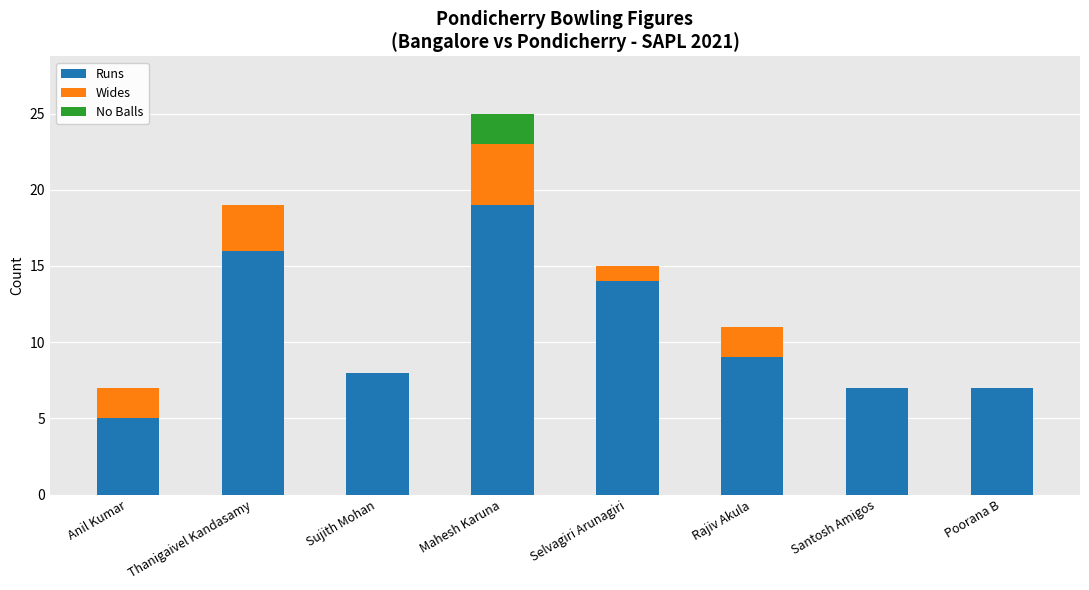

At which category is the sum across all series the highest?

Mahesh Karuna